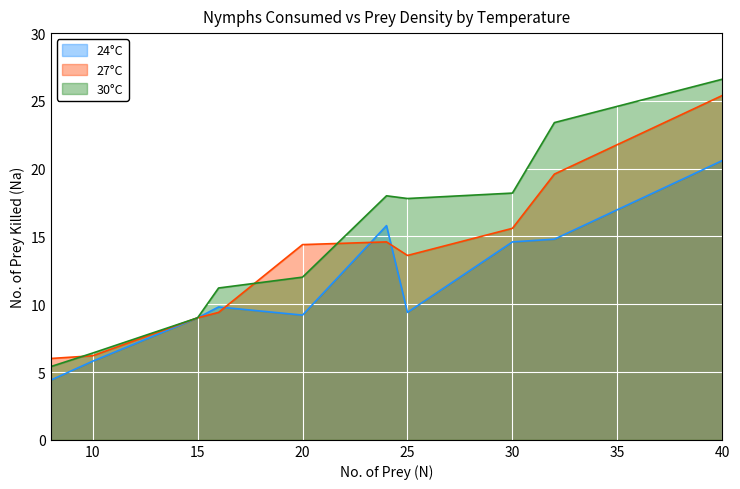

Is the value of 24C at 40 greater than the value of 27C at 32?

Yes